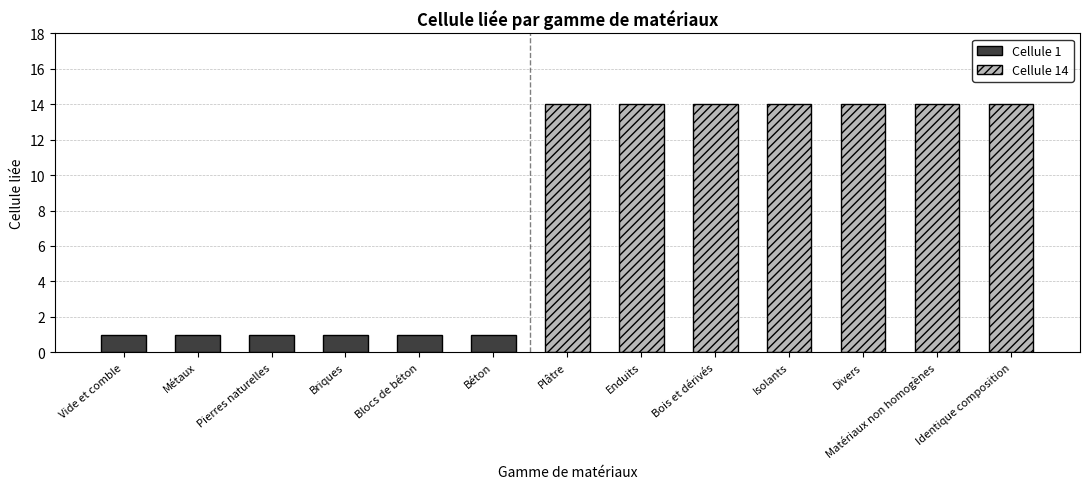

Which category has the lowest value across all series?

Vide et comble